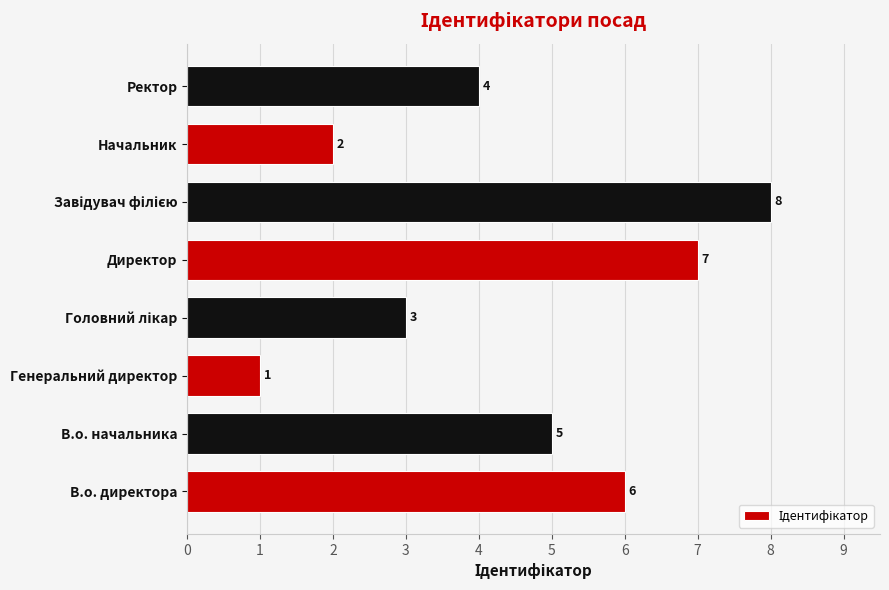

How many bars are there in total?

8